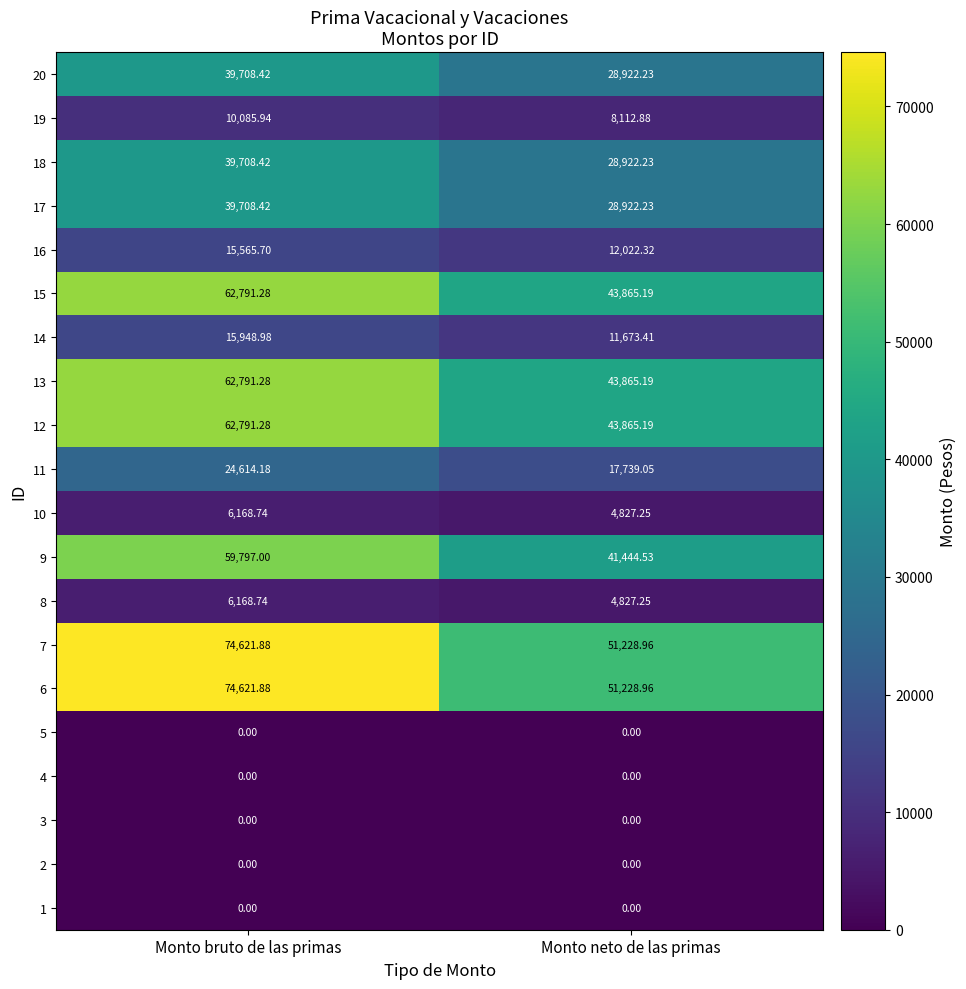

Is the value of 16 at Monto neto de las primas greater than the value of 1 at Monto bruto de las primas?

Yes